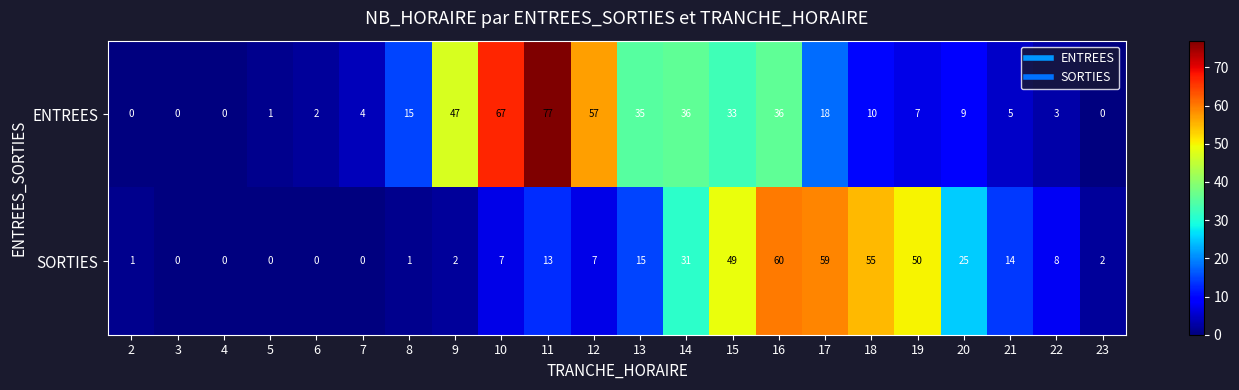

What is the spread (max minus min) of values at 15?

16